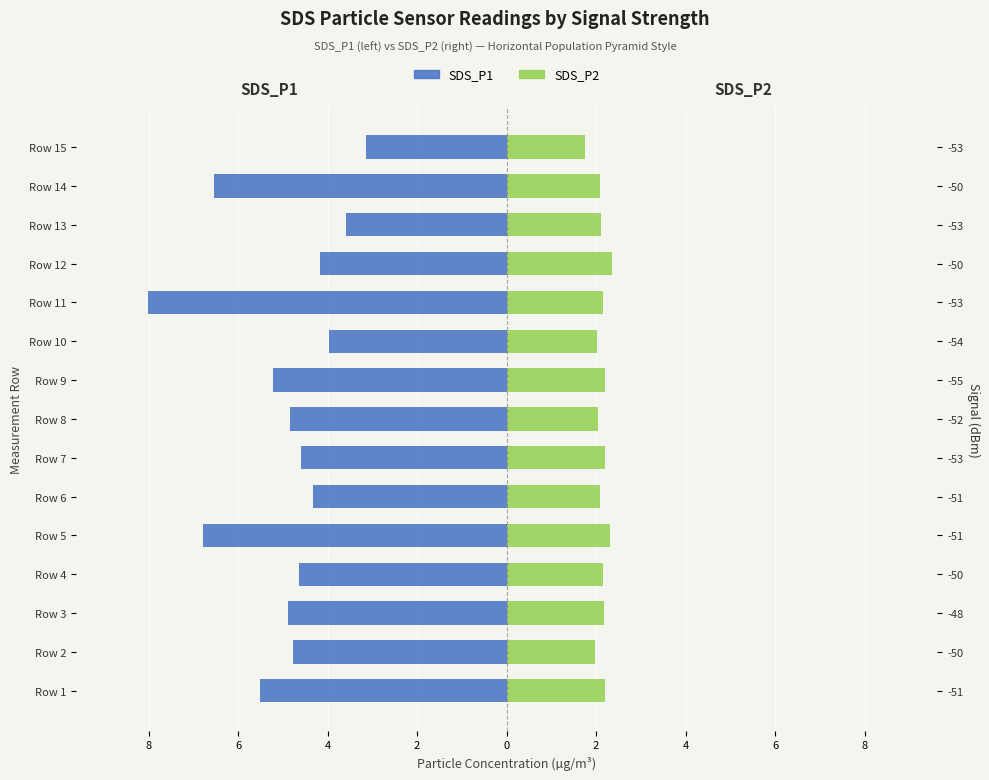

What is the average value of the SDS_P2 series?

2.1